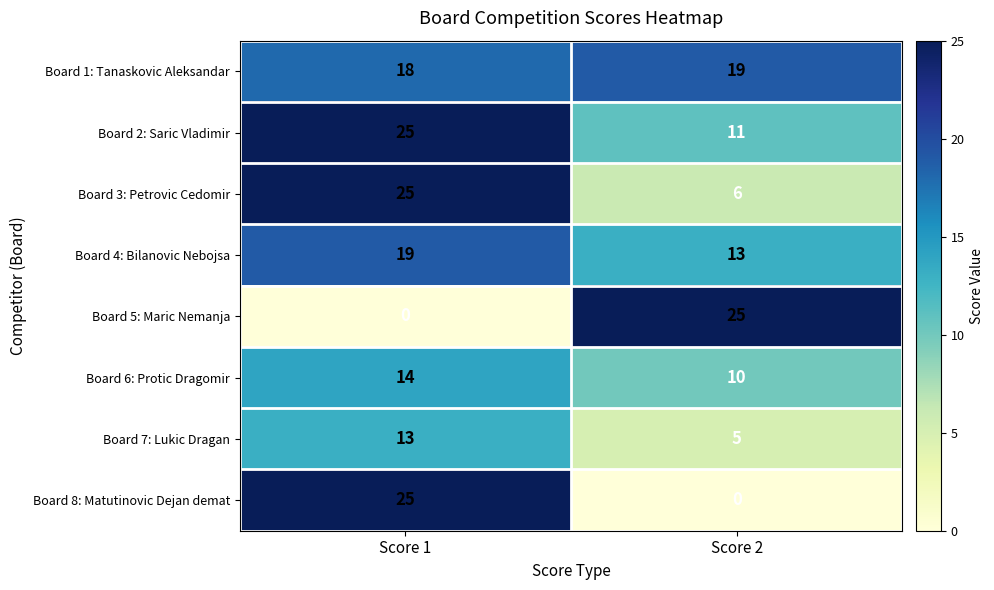

Reading left to right, transcribe all the data shown in this chart.

Board 1: Tanaskovic Aleksandar: Score 1=18	Score 2=19
Board 2: Saric Vladimir: Score 1=25	Score 2=11
Board 3: Petrovic Cedomir: Score 1=25	Score 2=6
Board 4: Bilanovic Nebojsa: Score 1=19	Score 2=13
Board 5: Maric Nemanja: Score 1=0	Score 2=25
Board 6: Protic Dragomir: Score 1=14	Score 2=10
Board 7: Lukic Dragan: Score 1=13	Score 2=5
Board 8: Matutinovic Dejan demat: Score 1=25	Score 2=0